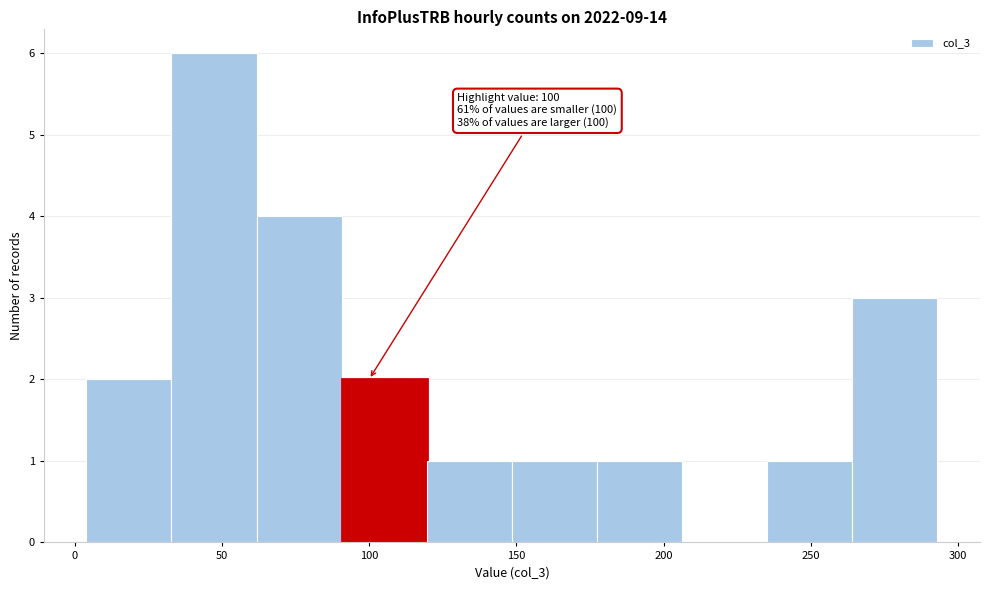

Which range on the x-axis has the tallest bar?

35 to 60